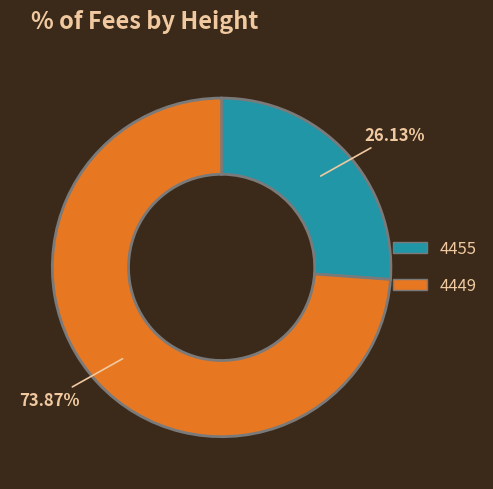

To the nearest percent, what percentage of the pie is 4455?

26%